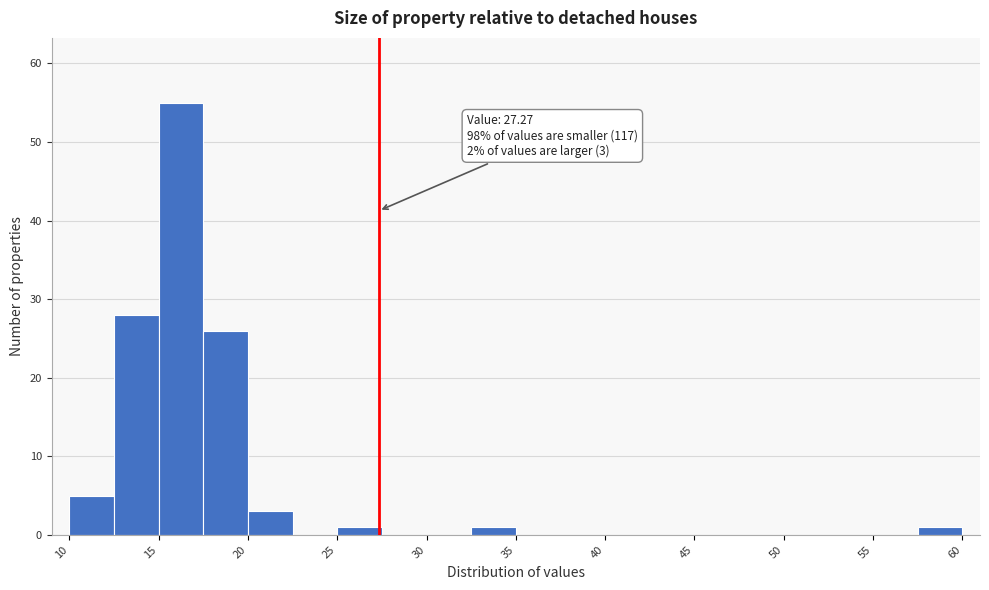

Around what value on the x-axis is the tallest bar? Give the approximate position of its centre, as read against the axis.

16